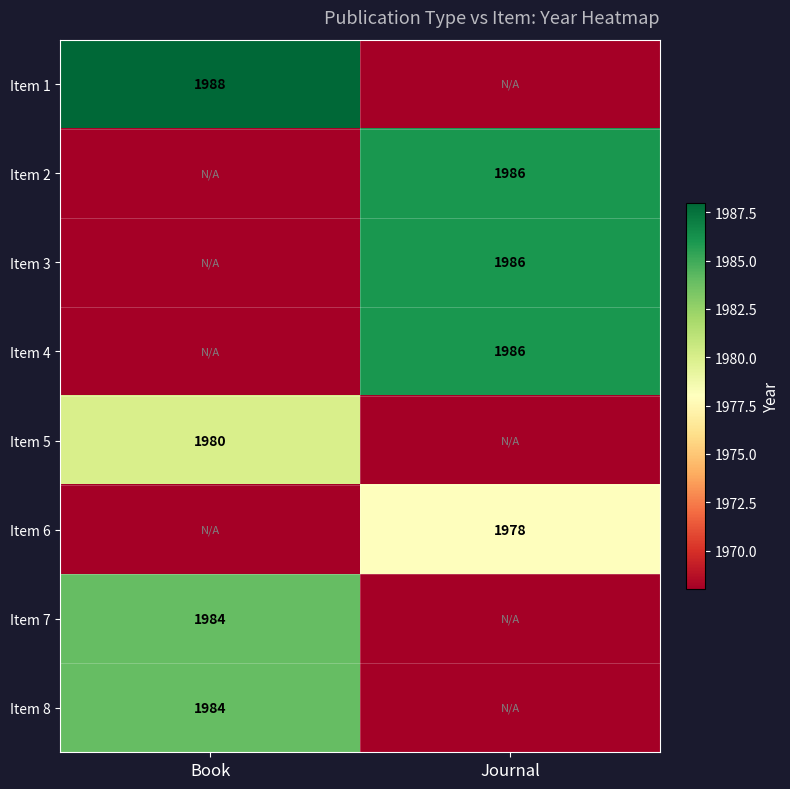

The value of Item 3 at Journal is 1986. True or false?

True